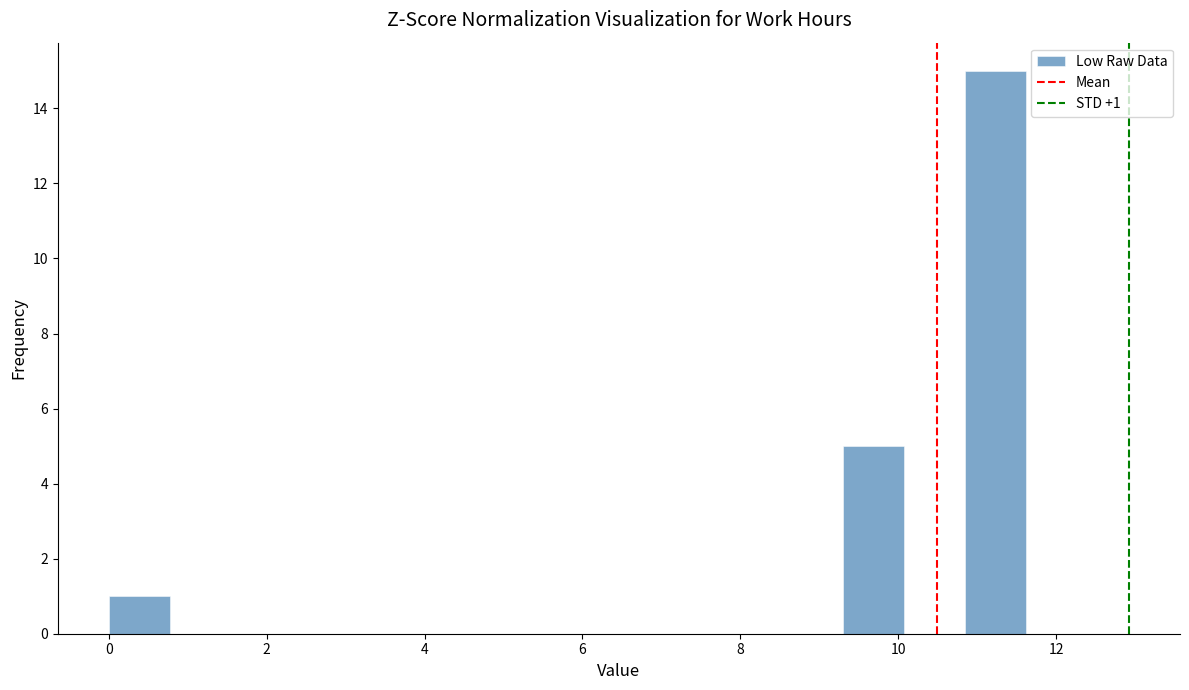

Around what value on the x-axis is the tallest bar? Give the approximate position of its centre, as read against the axis.

11.2